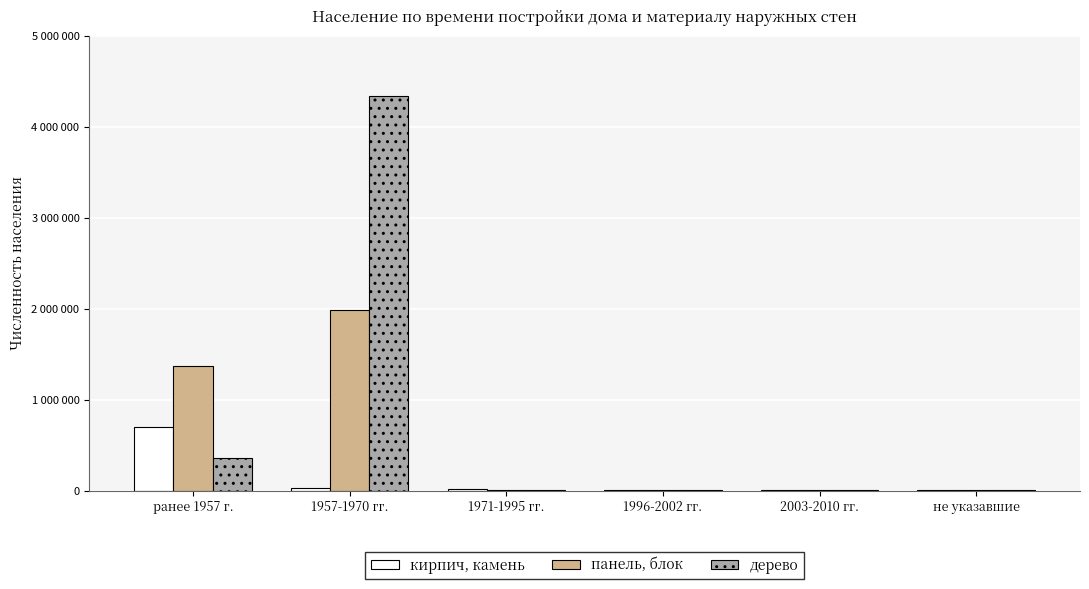

What are all the series names shown in the legend?

кирпич, камень, панель, блок, дерево